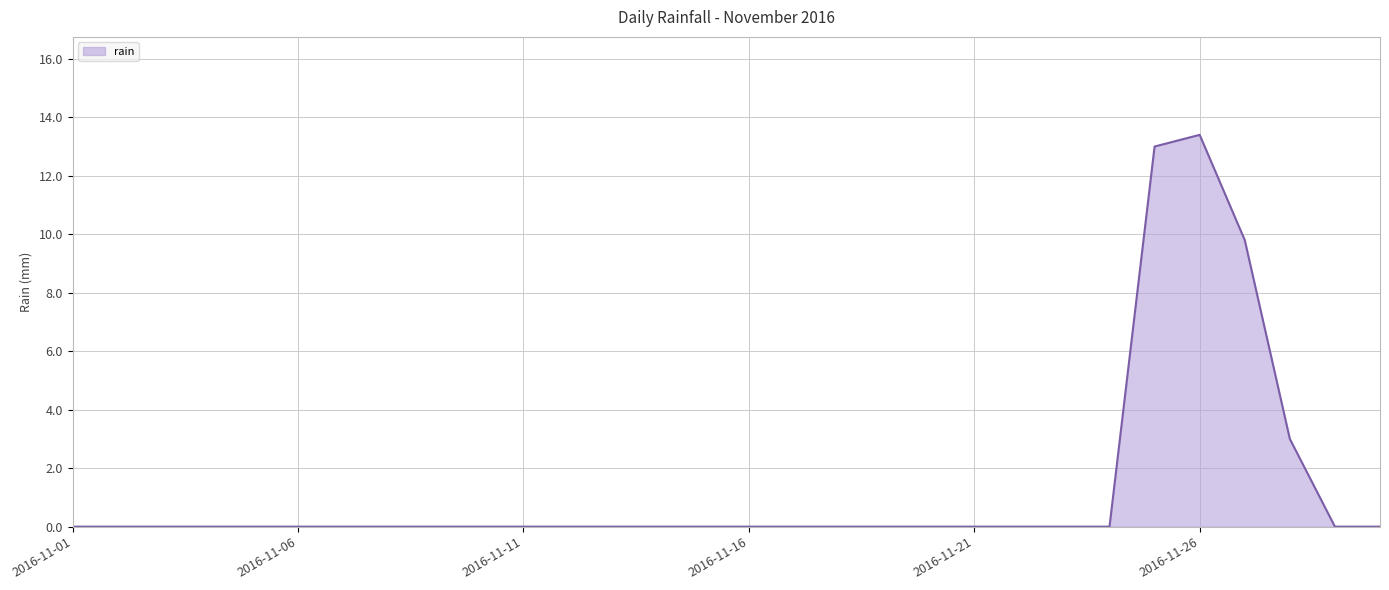

What is the maximum value shown in the chart?

13.4